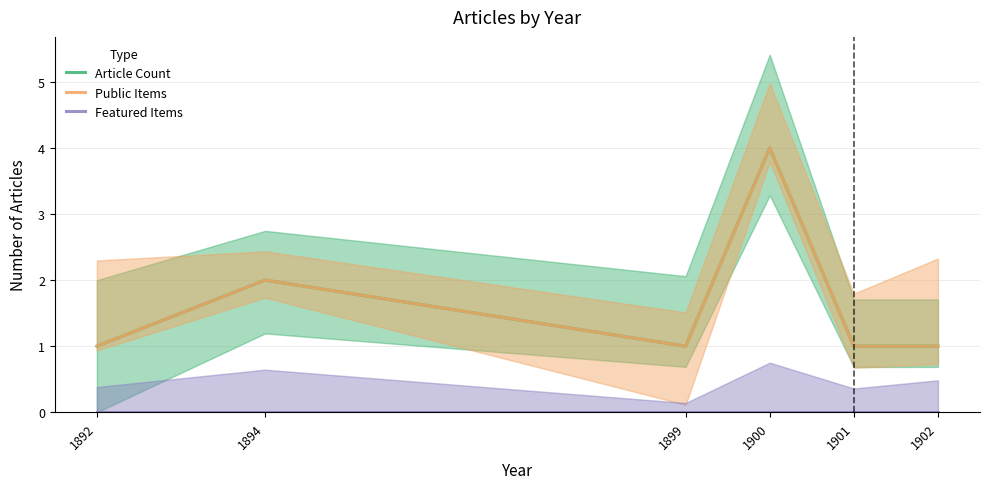

How many lines are shown in the chart?

3